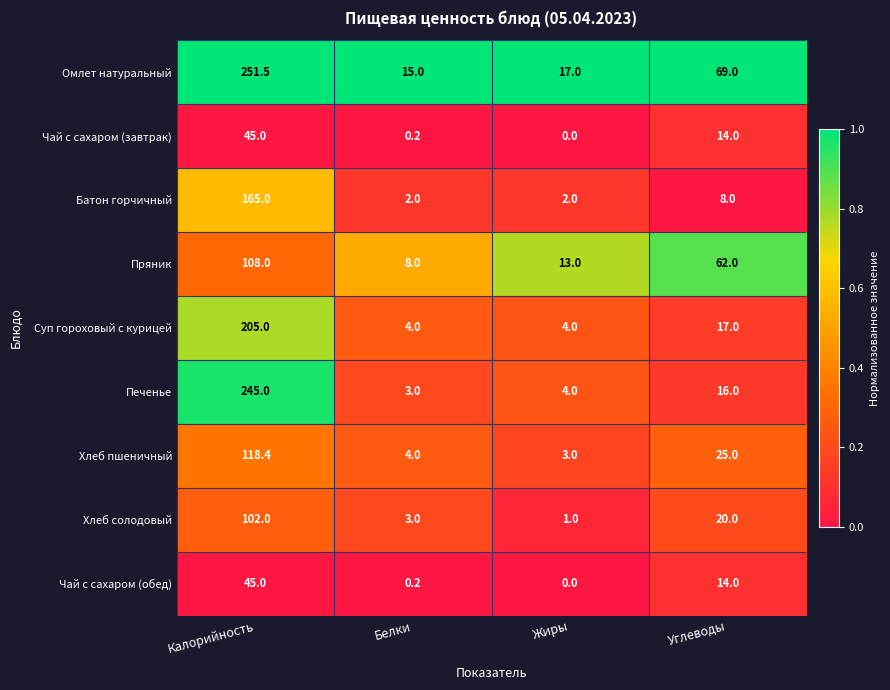

What is the difference between the maximum and minimum values in the Пряник series?

100.0